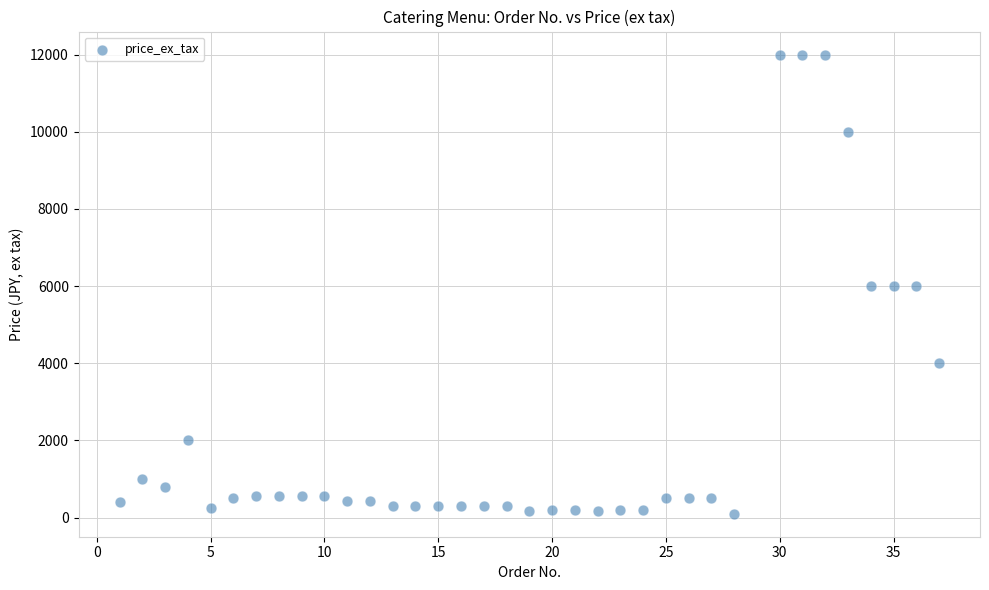

What is the range of Y values (max minus min)?

11900